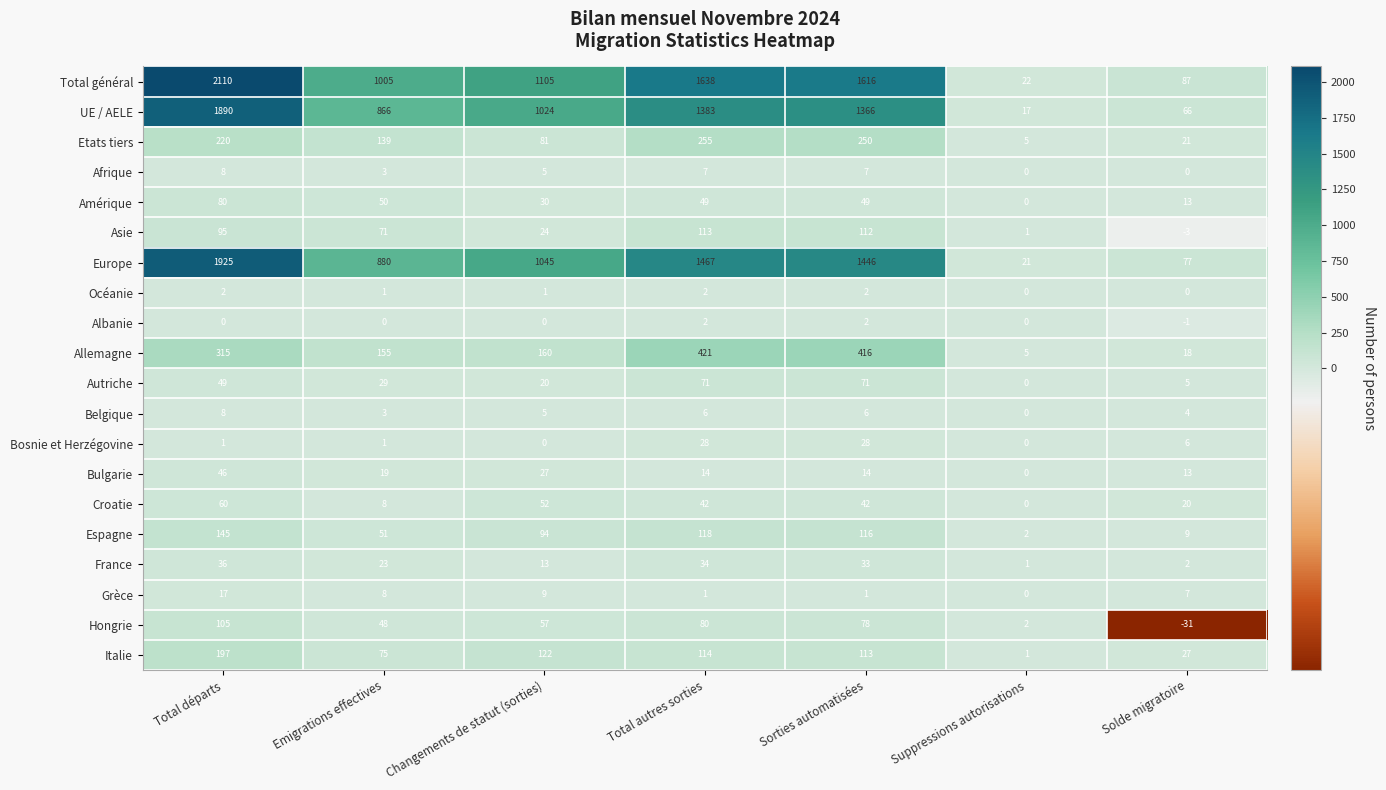

Which category has the highest value in the Hongrie series?

Total départs